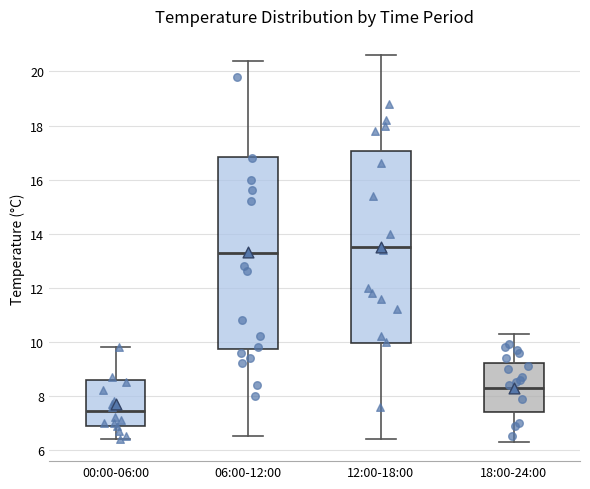

Where does the upper whisker of the box for 18:00-24:00 end on the y-axis? The values are not printed on the chart, so give them approximately, as read against the axis.

10.4